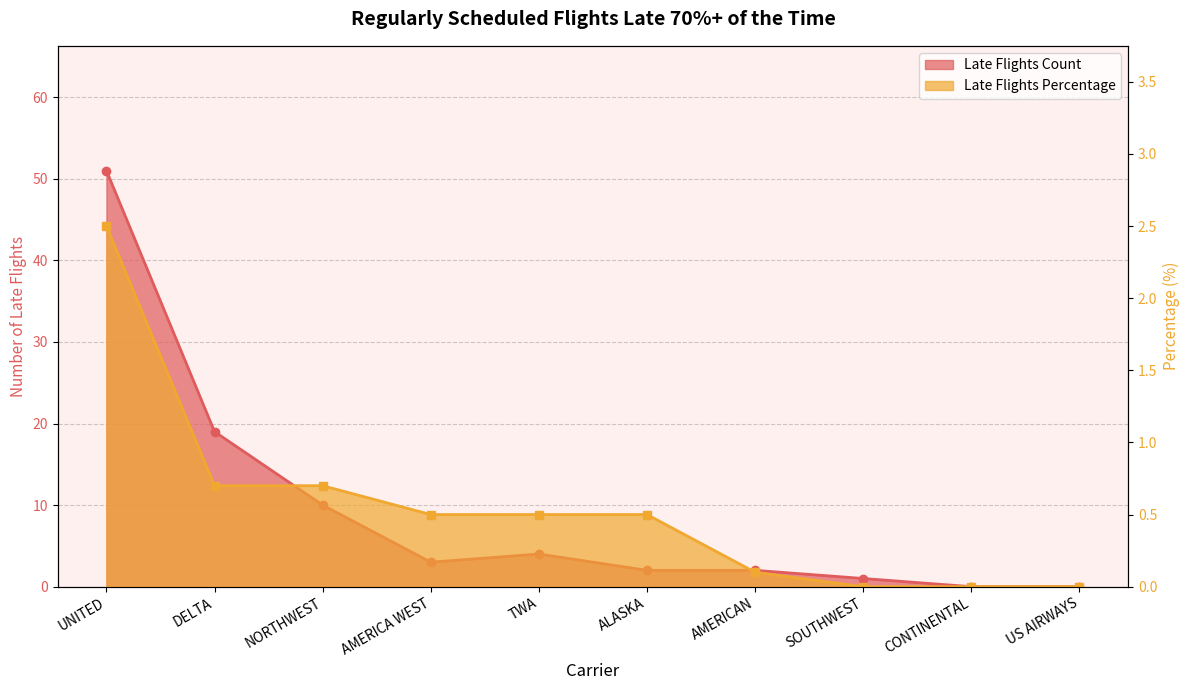

What is the sum of all Late Flights Percentage values?

5.5